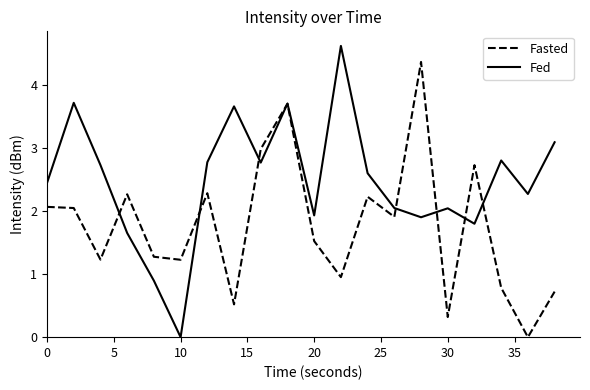

What are all the series names shown in the legend?

Fasted, Fed